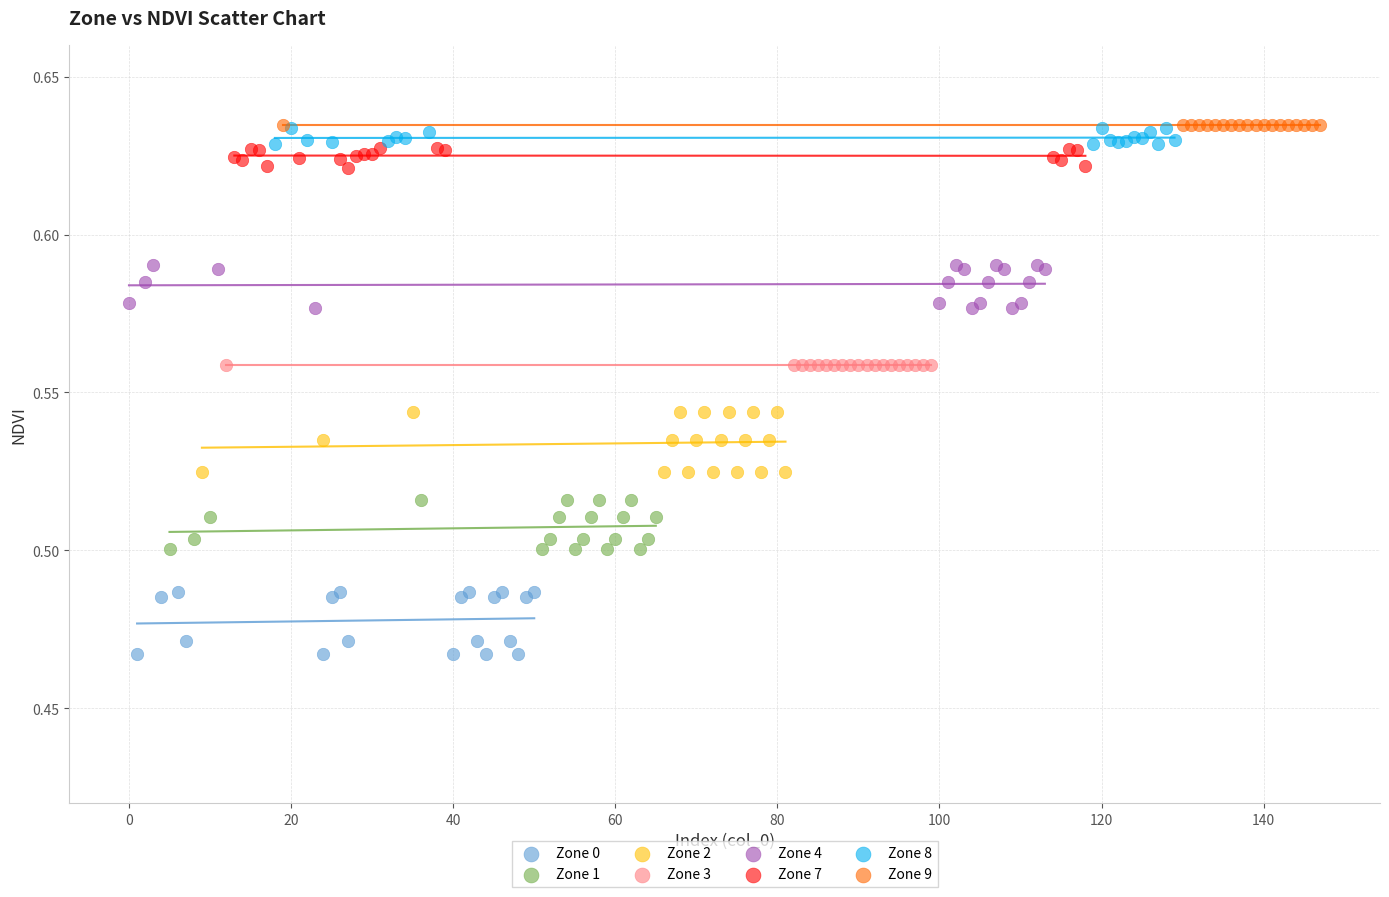

What are all the series names shown in the legend?

Zone 0, Zone 1, Zone 2, Zone 3, Zone 4, Zone 7, Zone 8, Zone 9